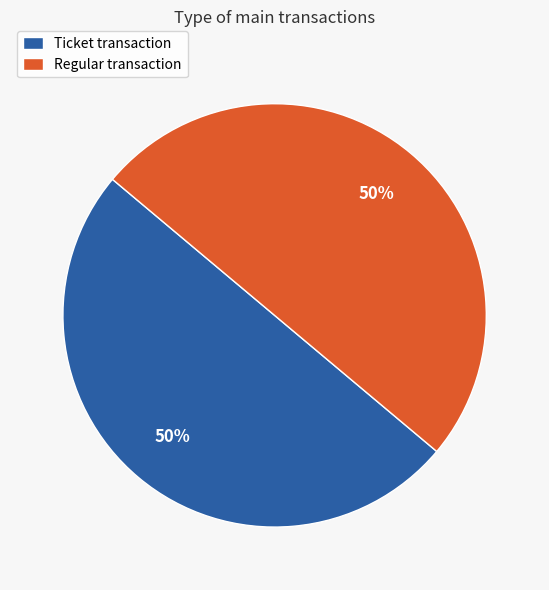

Count the number of slices in the pie.

2